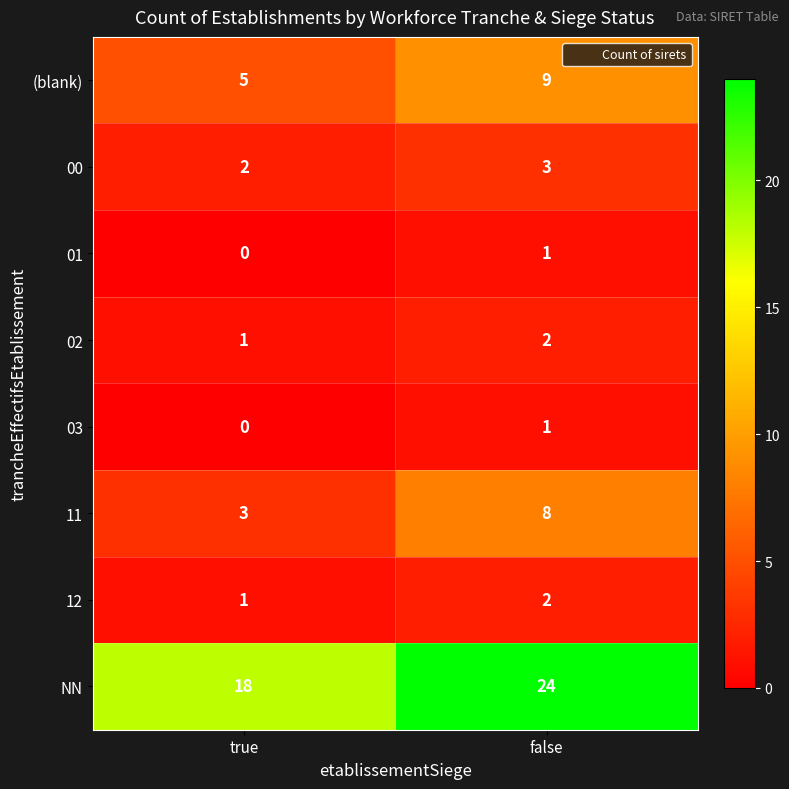

Between true and false, which series saw the biggest shift?

NN